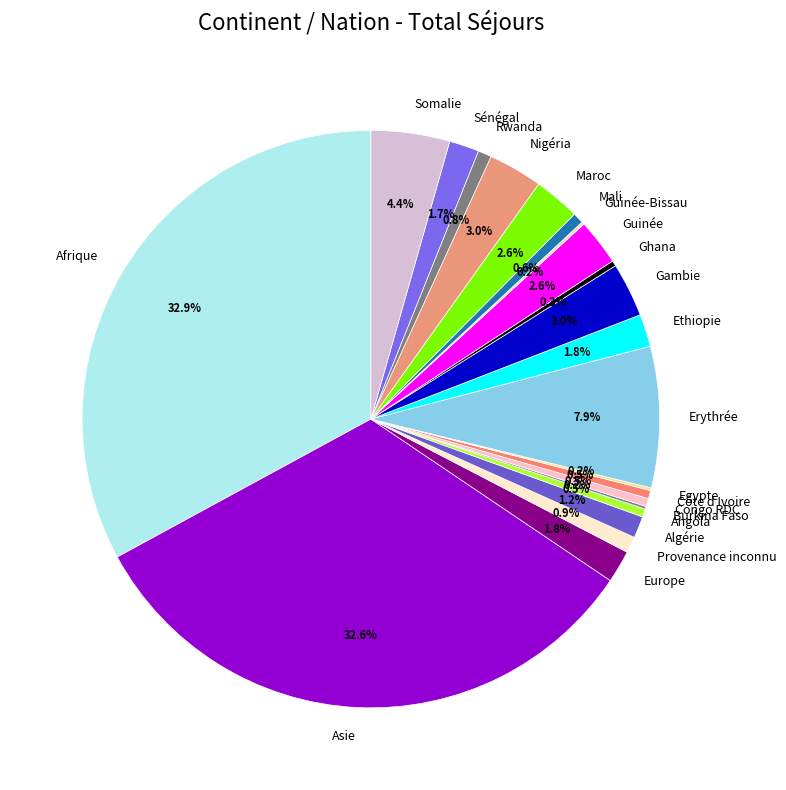

Between Sénégal and Nigéria, which is larger?

Nigéria